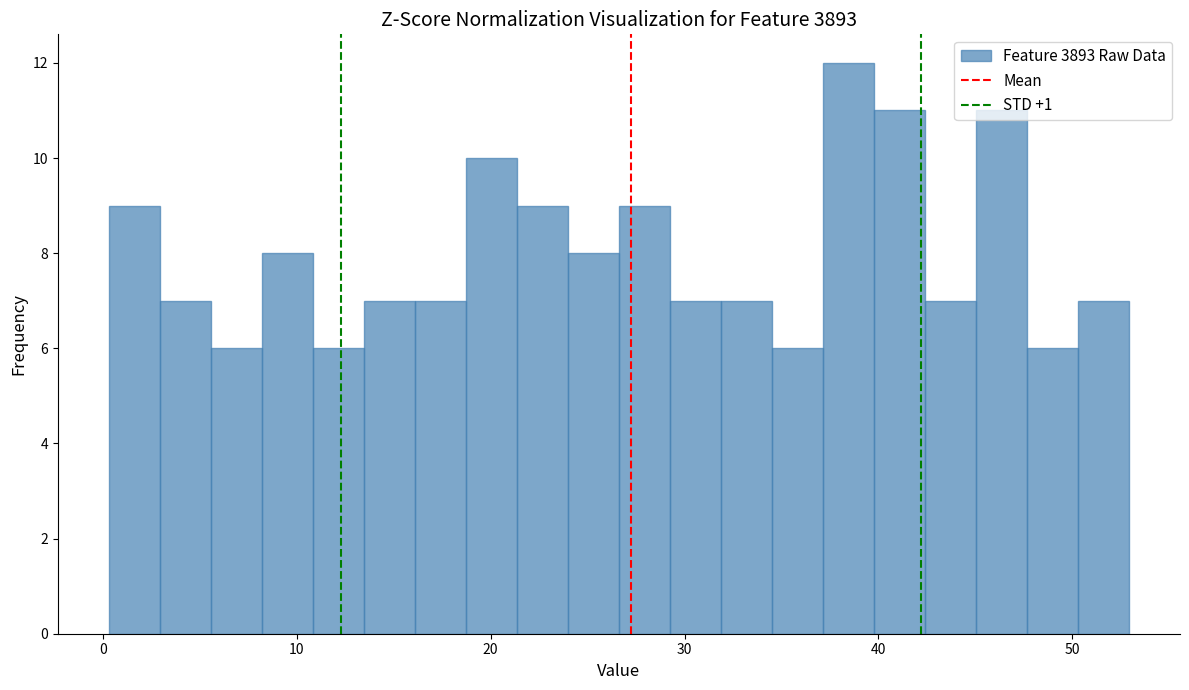

Around what value on the x-axis is the tallest bar? Give the approximate position of its centre, as read against the axis.

38